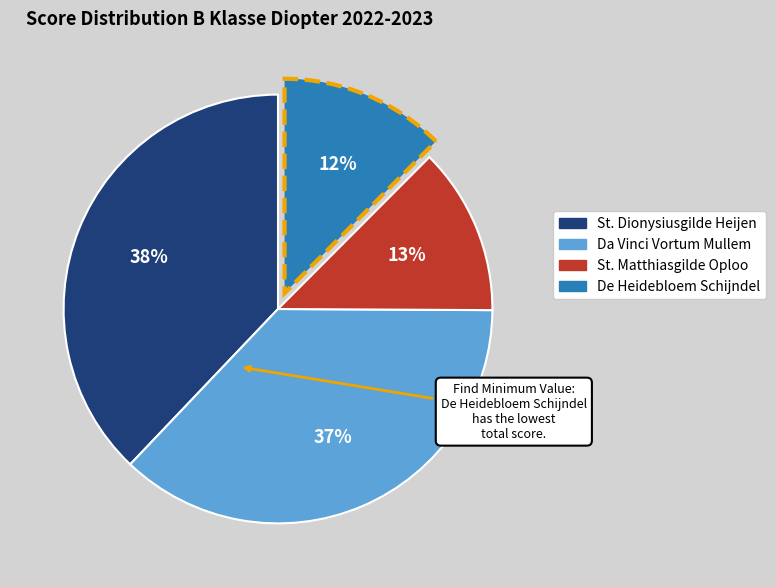

Is there a majority slice in this chart?

No